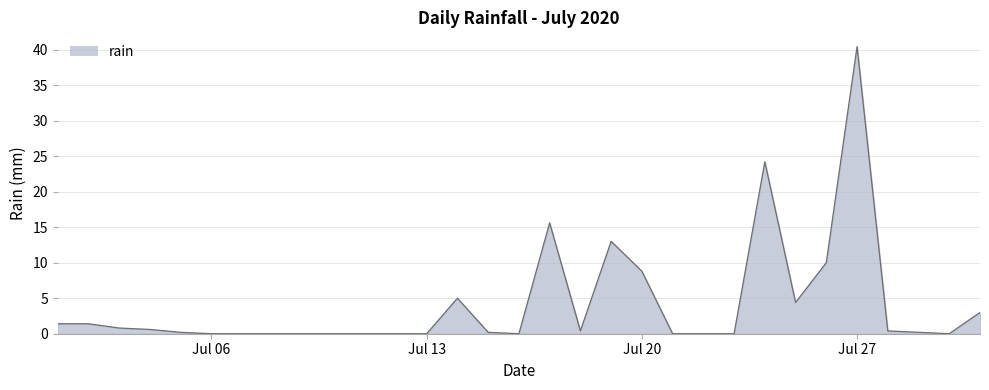

What is the sum of all values?

130.0